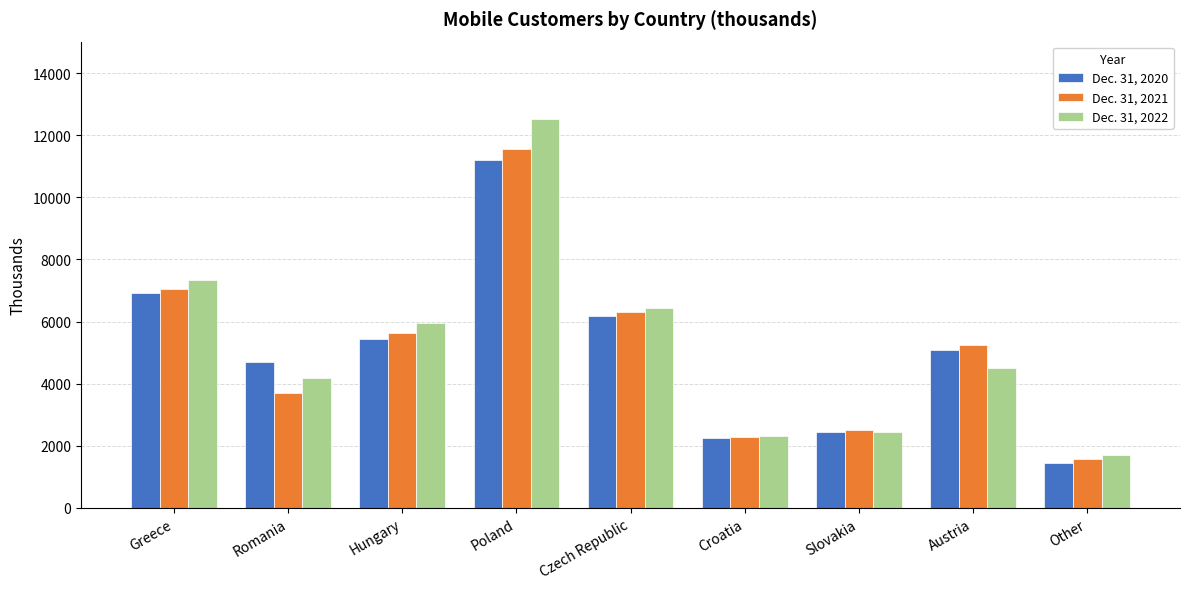

What is the highest value of the Dec. 31, 2020 series?

11198